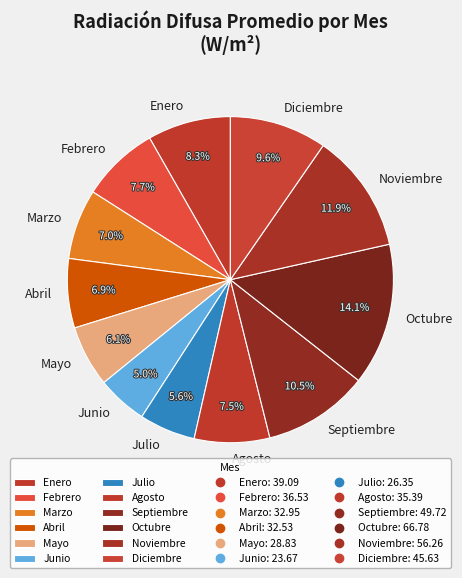

Combined, what portion of the pie is Enero and Diciembre?

17.9%